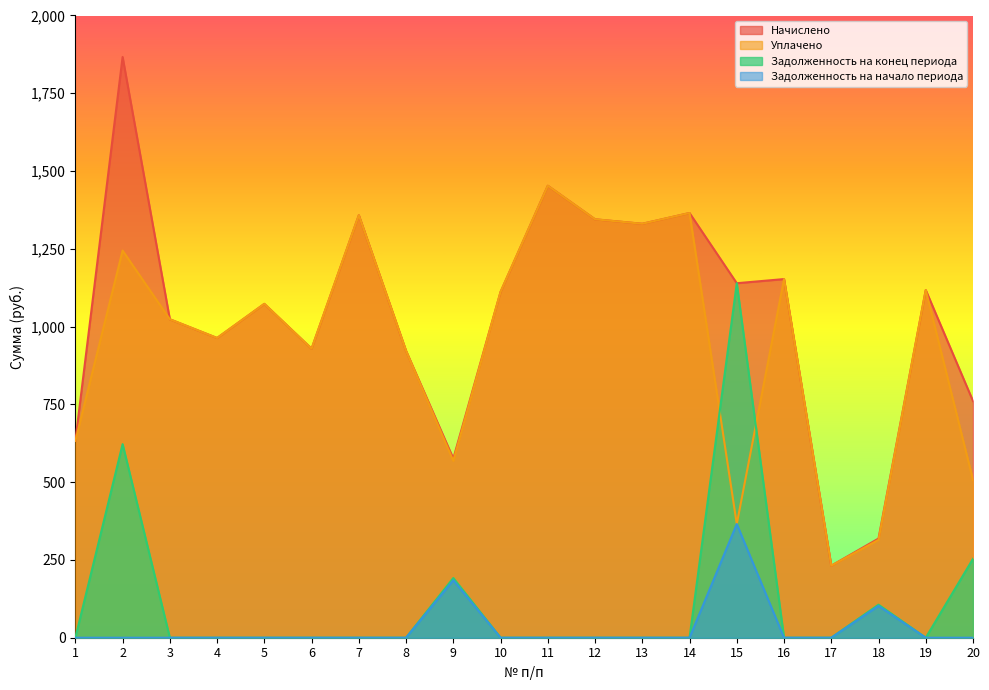

Does the chart have visible grid lines?

No